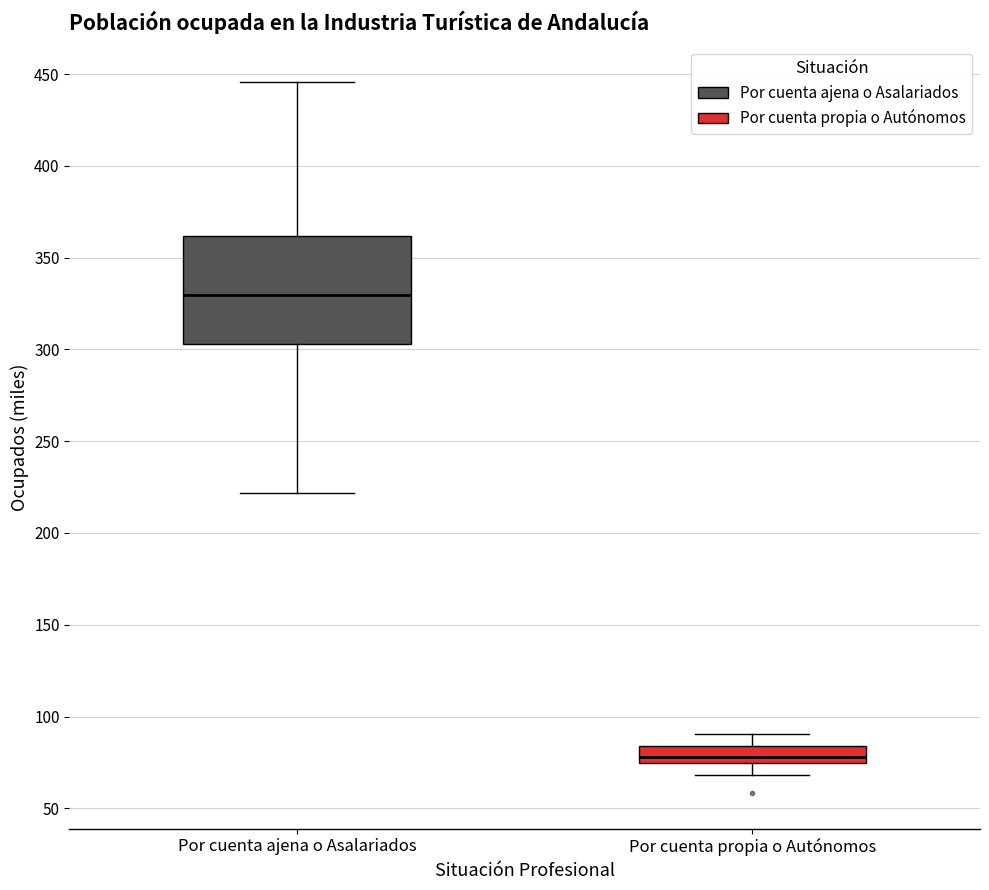

Which box's median line is the highest?

Por cuenta ajena o Asalariados